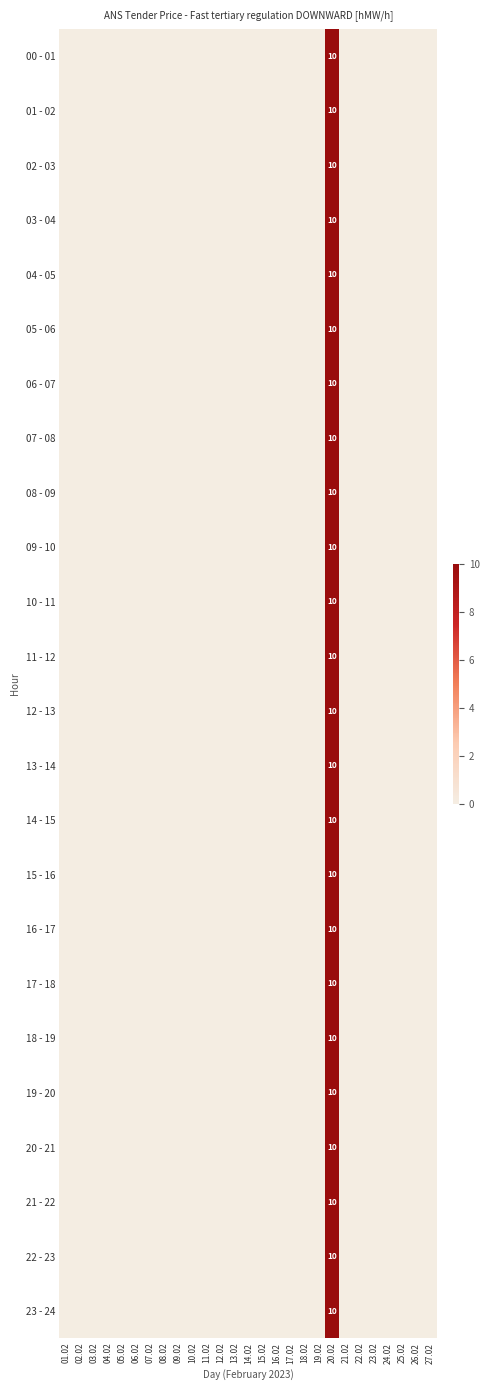

The 18 - 19 series shows 10 at 20.02. True or false?

True